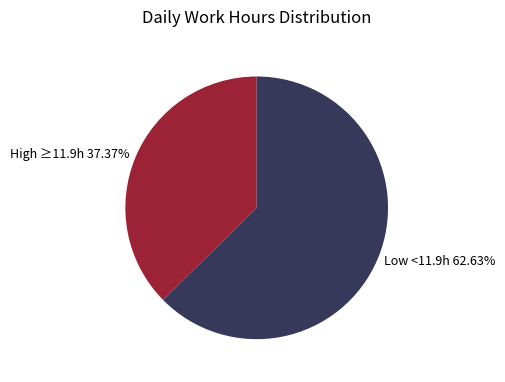

Rank the categories by value from lowest to highest.

High ≥11.9h 37.37%, Low <11.9h 62.63%